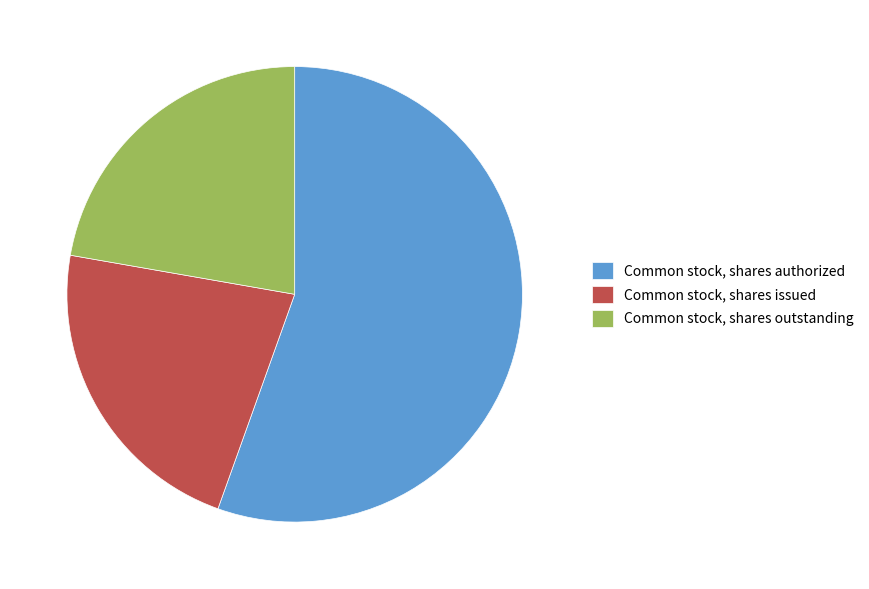

Is the sum of Common stock, shares outstanding and Common stock, shares issued greater than half?

No